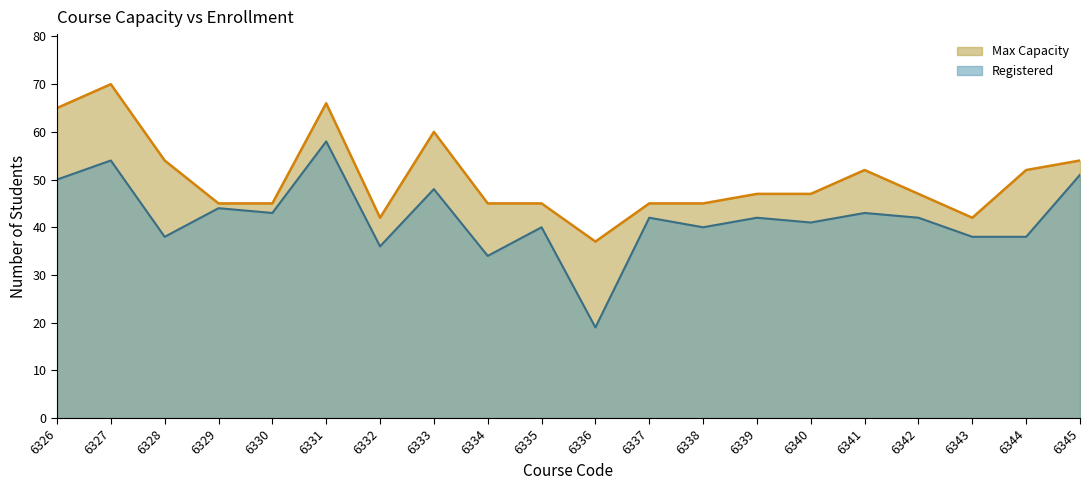

How many lines are shown in the chart?

2